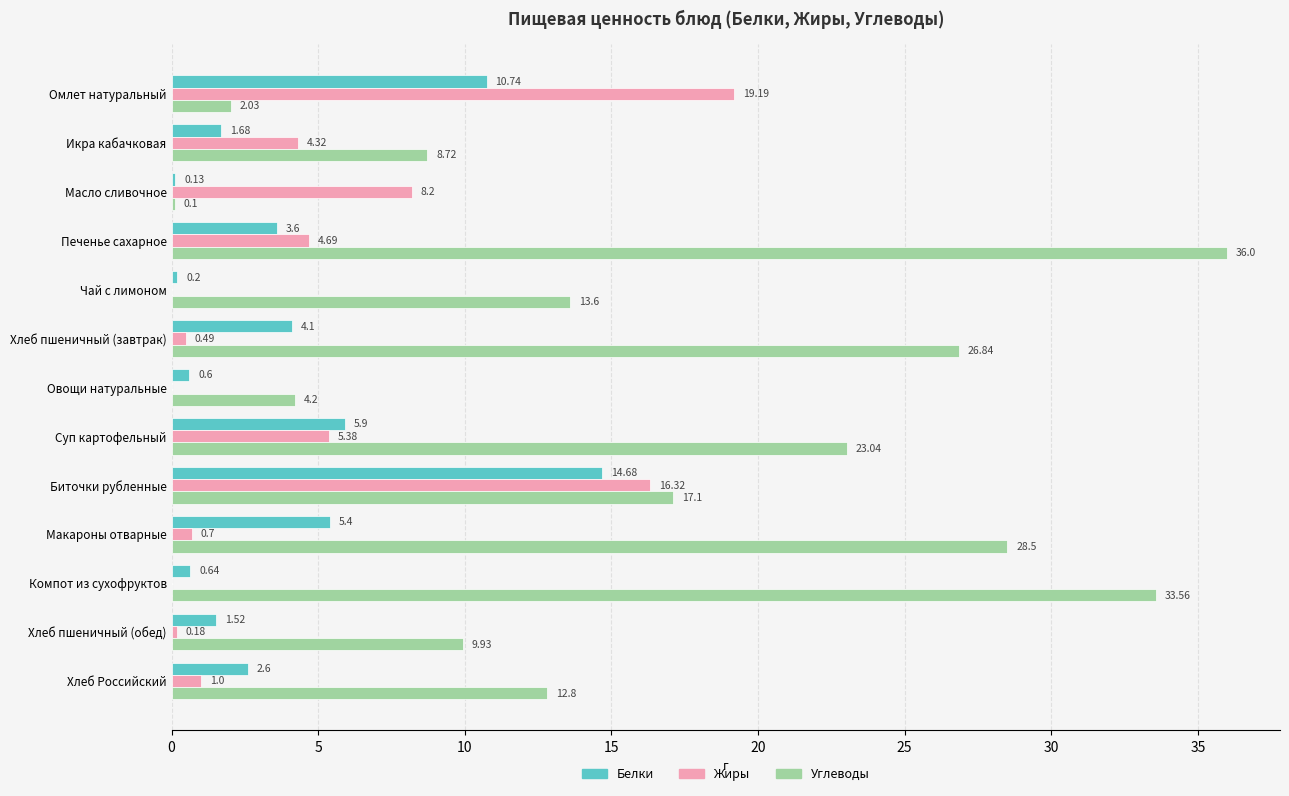

What is the sum of all Жиры values?

60.5